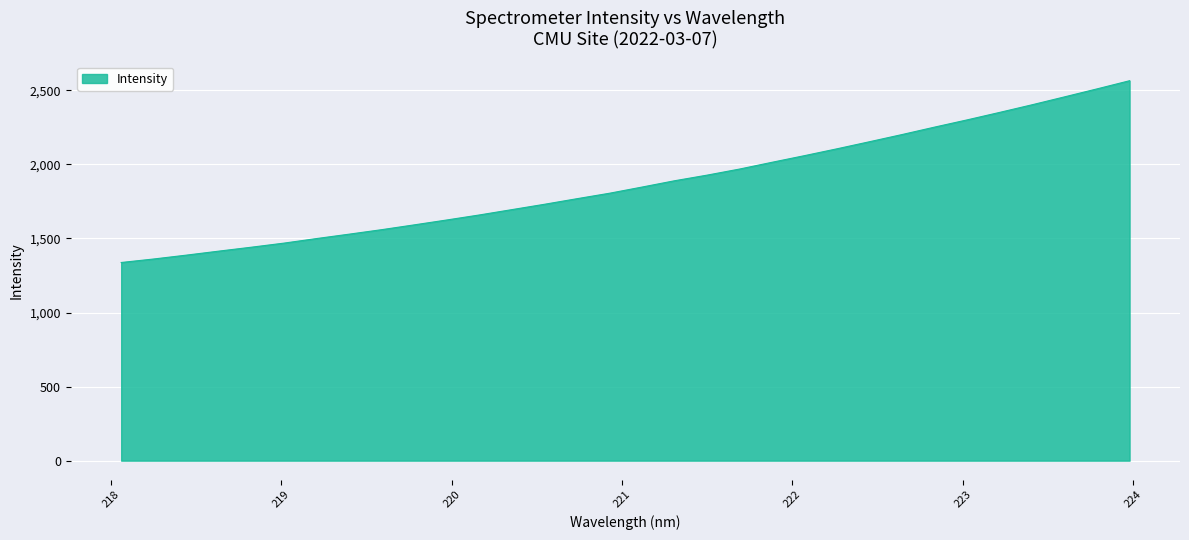

What is the maximum value shown in the chart?

2565.3